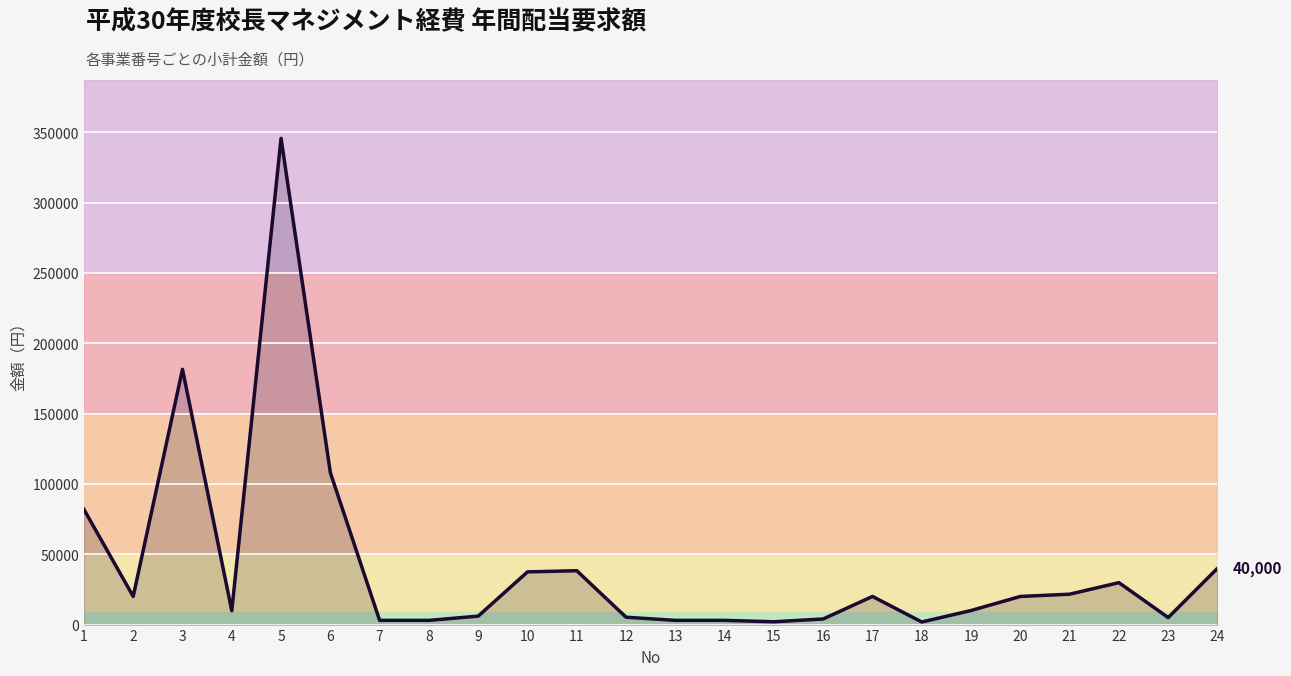

At which label does the data first exceed 20000?

1